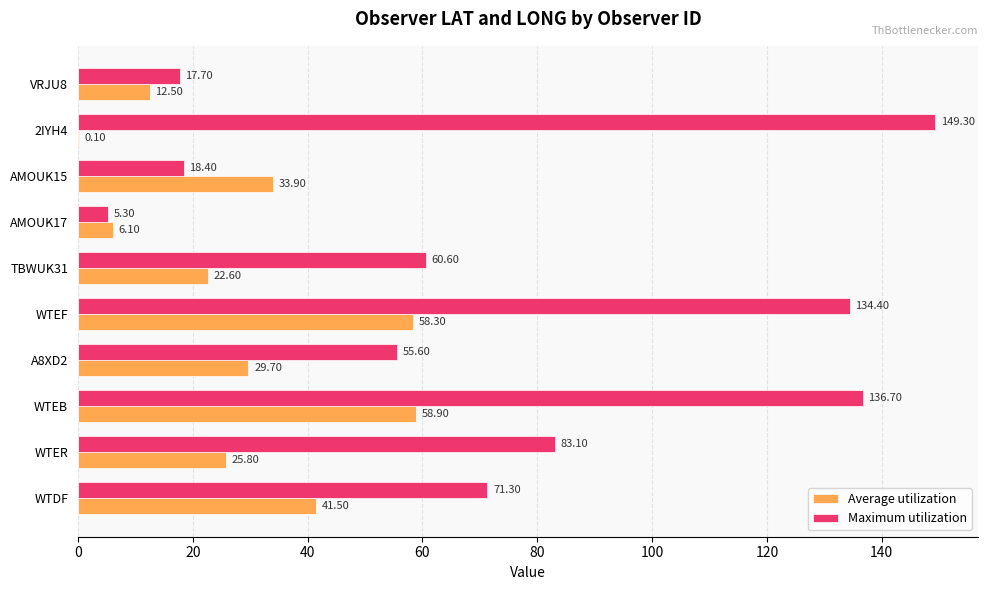

Which series has the largest total across all categories?

Maximum utilization